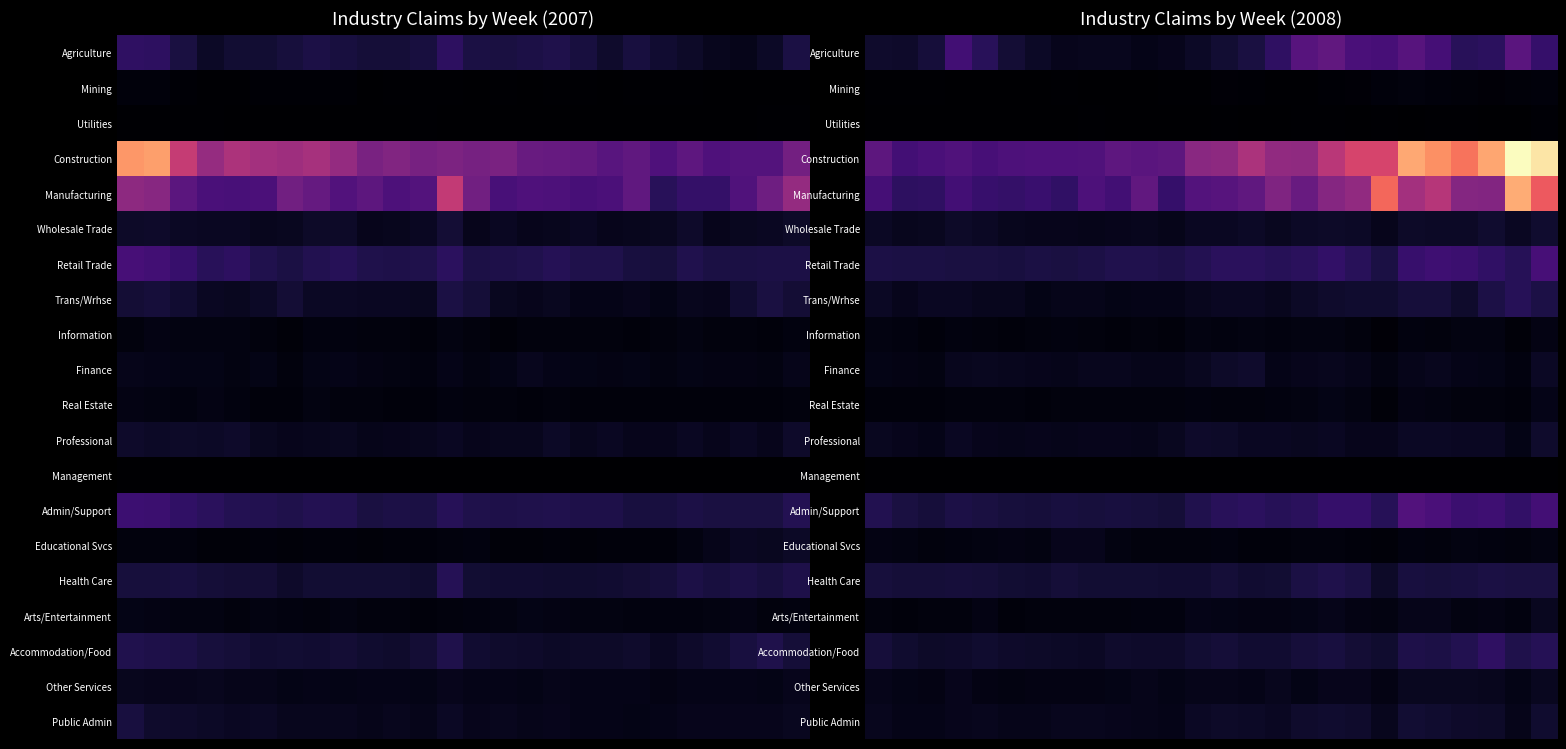

What is the difference between the highest and lowest values at 13?

1657